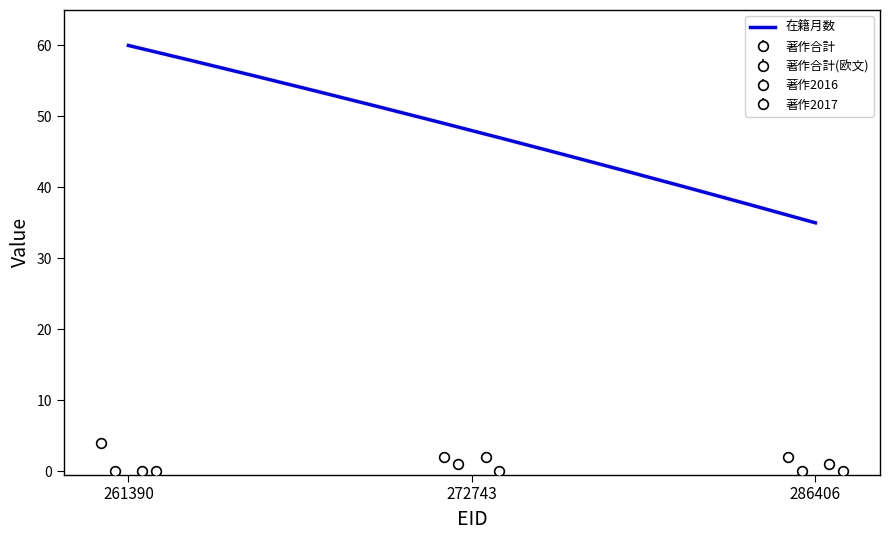

Count the 著作2016 values in the range 0 to 2.

3